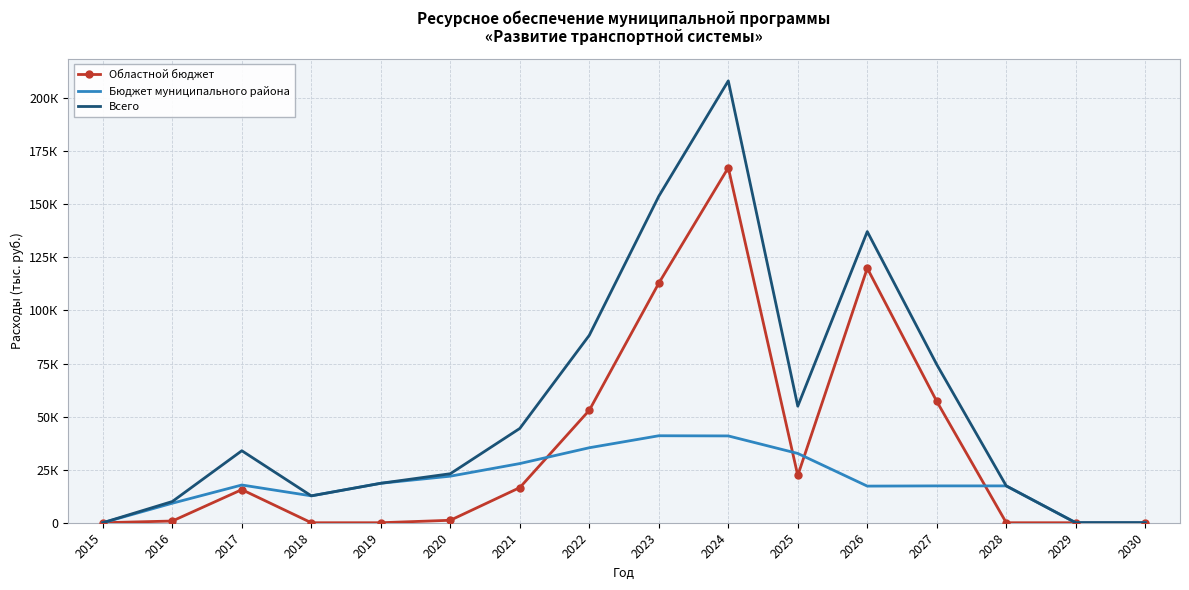

Which series has the largest total across all categories?

Всего